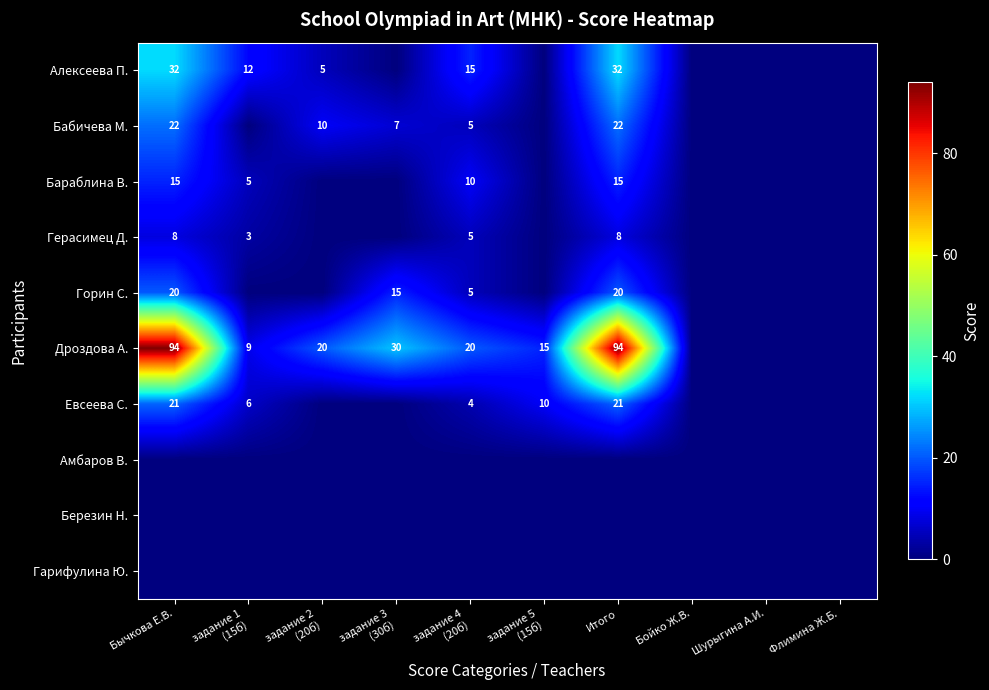

List the series in order of their peak value, lowest first.

Амбаров В., Березин Н., Гарифулина Ю., Герасимец Д., Бараблина В., Горин С., Евсеева С., Бабичева М., Алексеева П., Дроздова А.